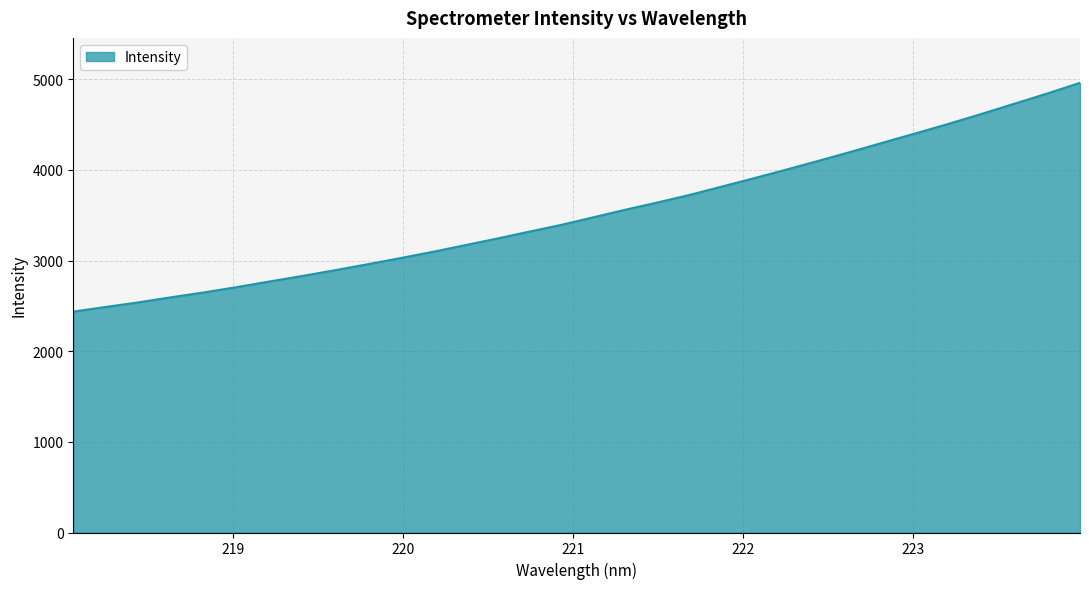

What is the maximum value shown in the chart?

4960.4